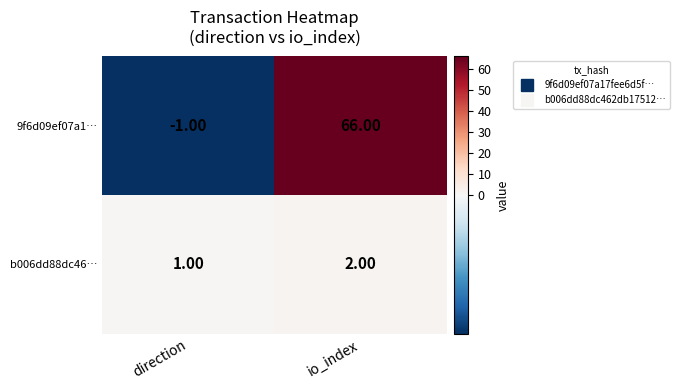

Rank the series by their average value, from highest to lowest.

9f6d09ef07a1…, b006dd88dc46…